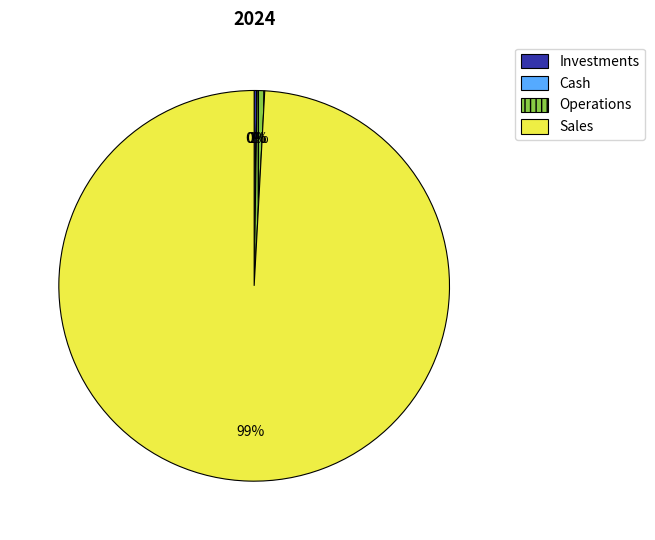

To the nearest percent, what is the average slice percentage?

25%